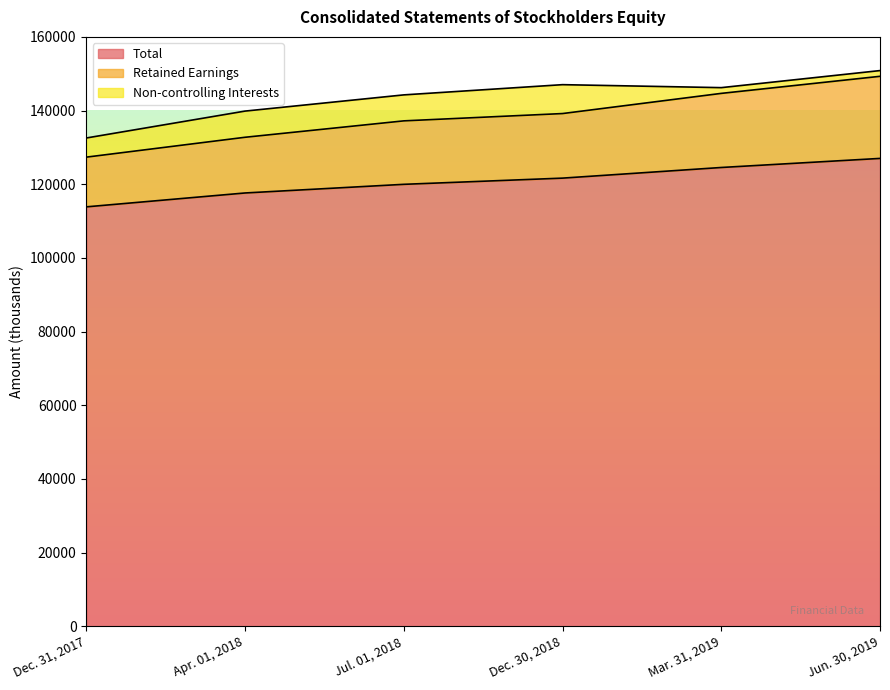

How many Retained Earnings values are between 132750 and 144665?

4